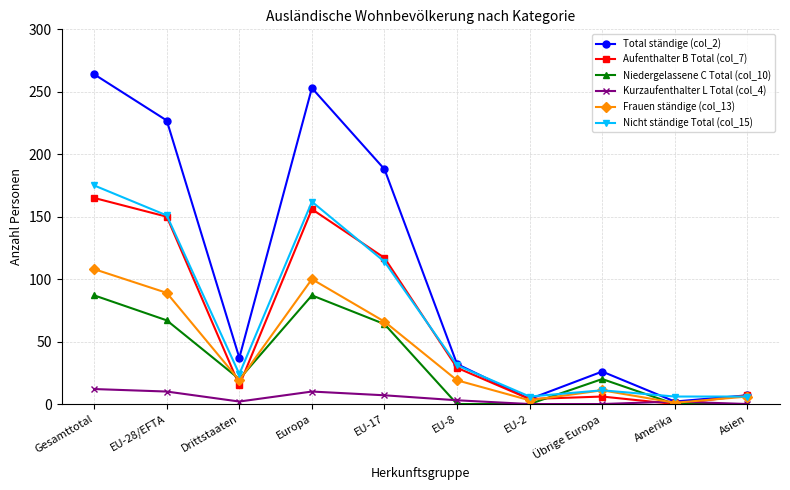

What is the maximum value shown in the chart?

264